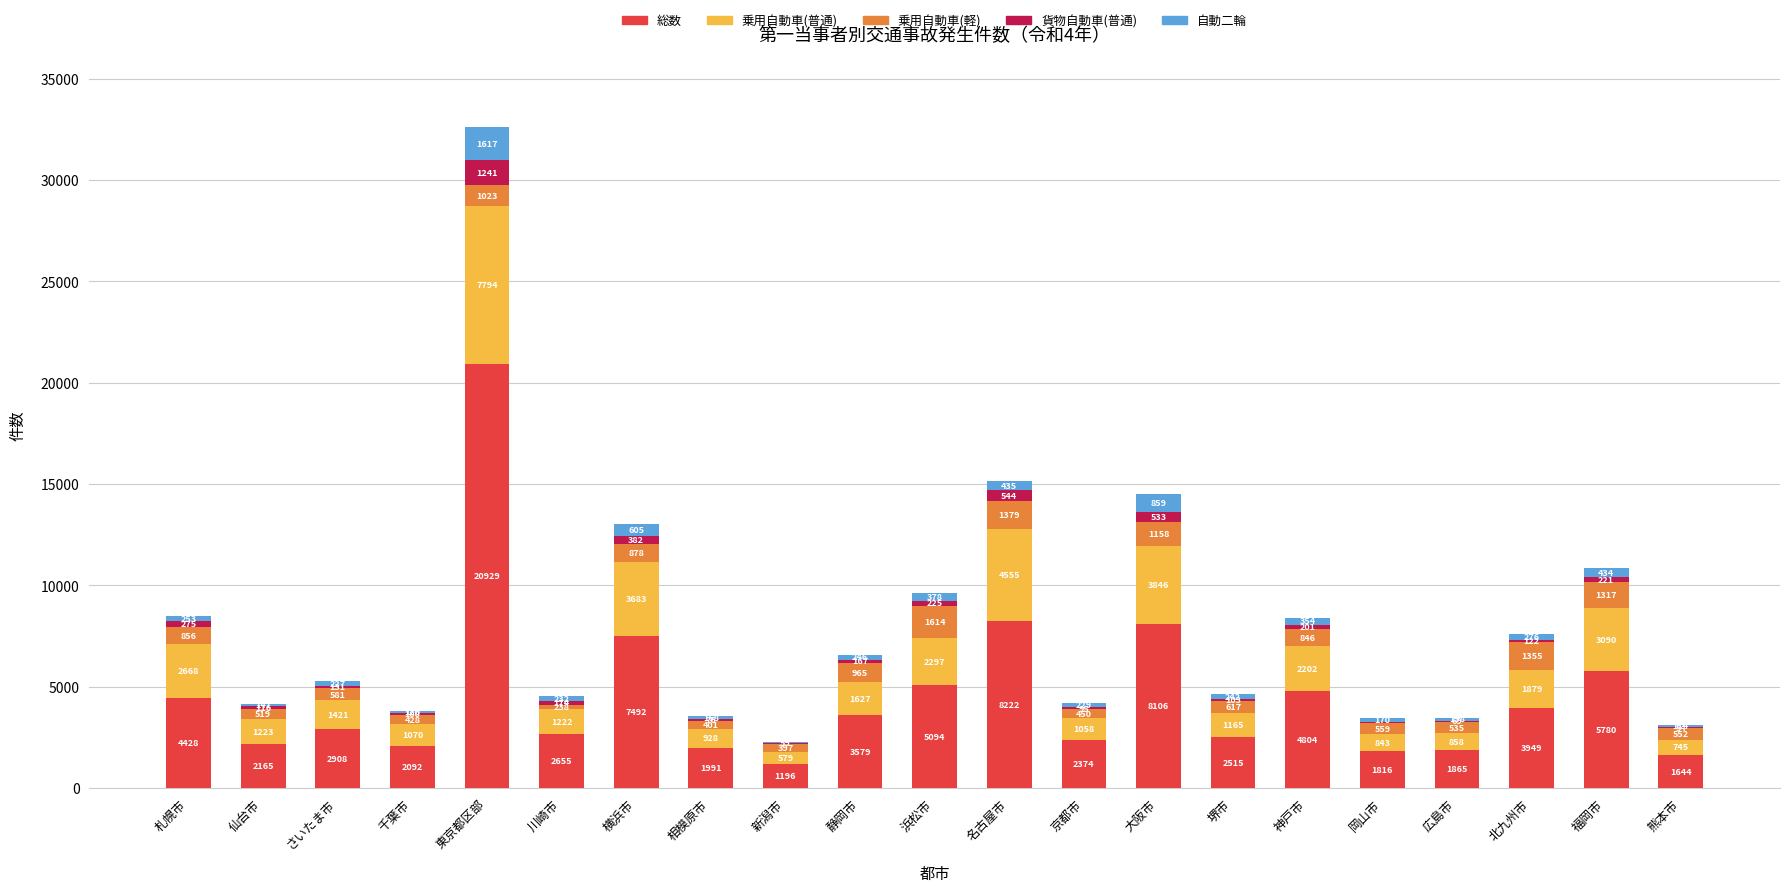

Which category has the highest value in the 総数 series?

東京都区部